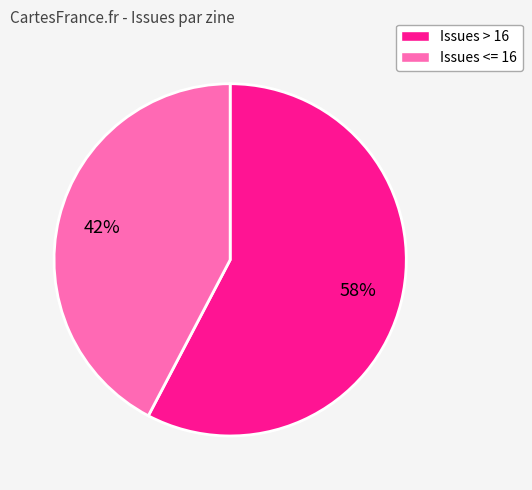

To the nearest percent, what is the average slice percentage?

50%